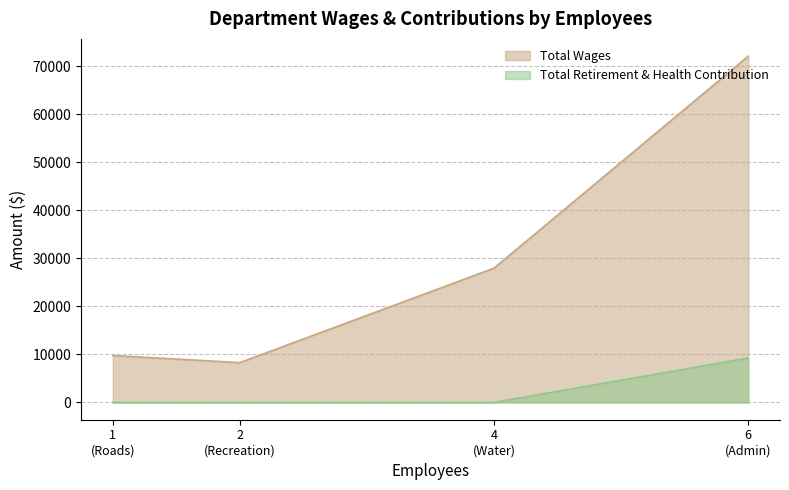

What is the average value of the Total Retirement & Health Contribution series?

2310